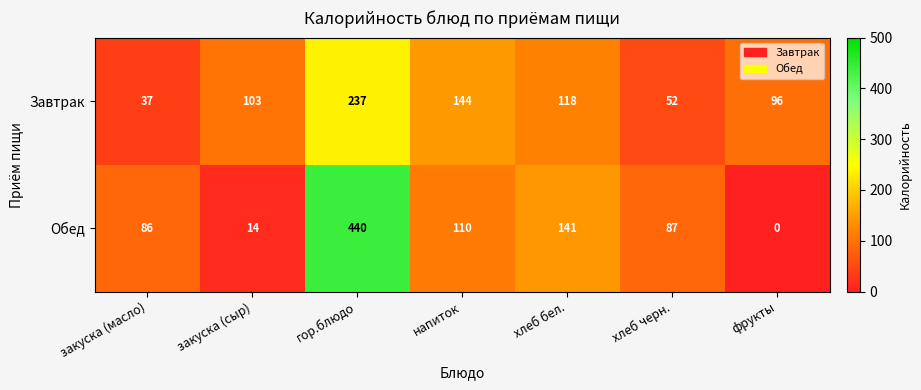

At which category is the sum across all series the highest?

гор.блюдо